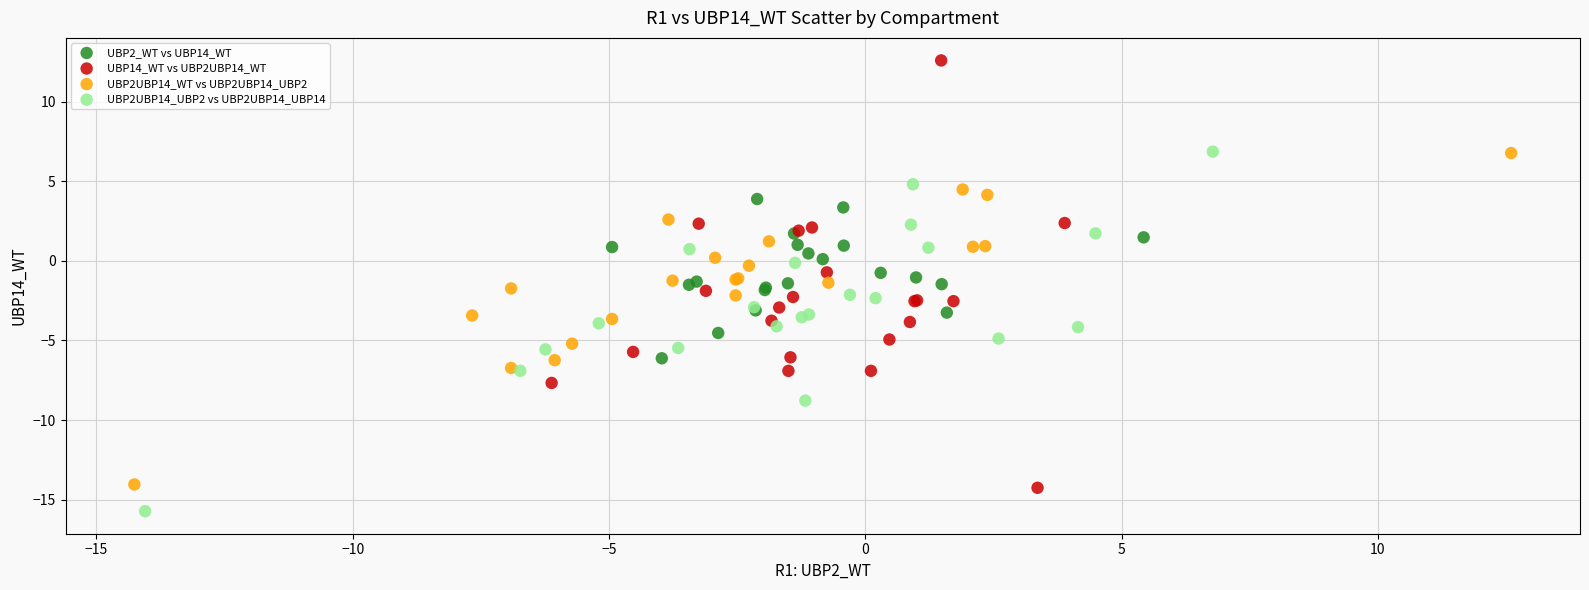

Which series has the widest spread of Y values?

UBP14_WT vs UBP2UBP14_WT